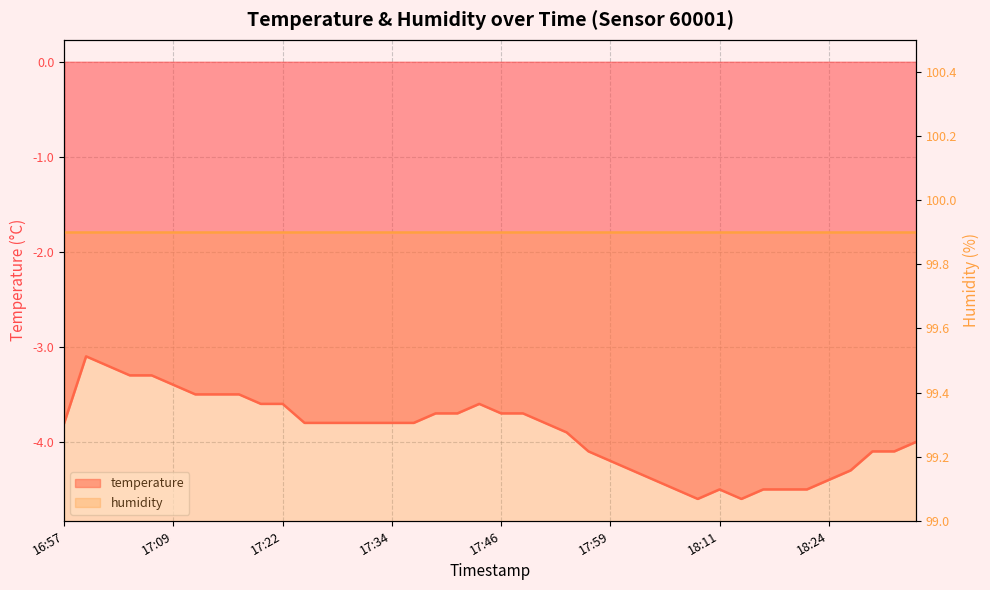

What is the value of the 14th point from the left?

-3.8